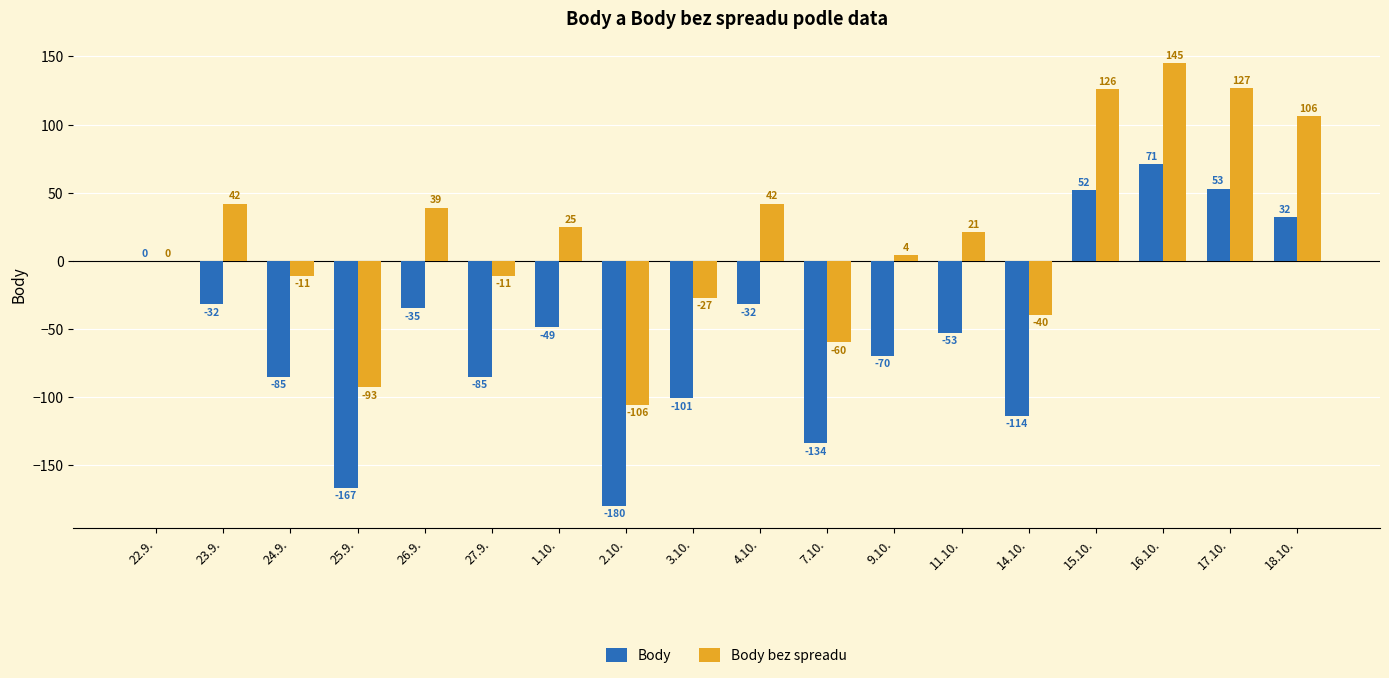

What is the sum of all Body values?

-929